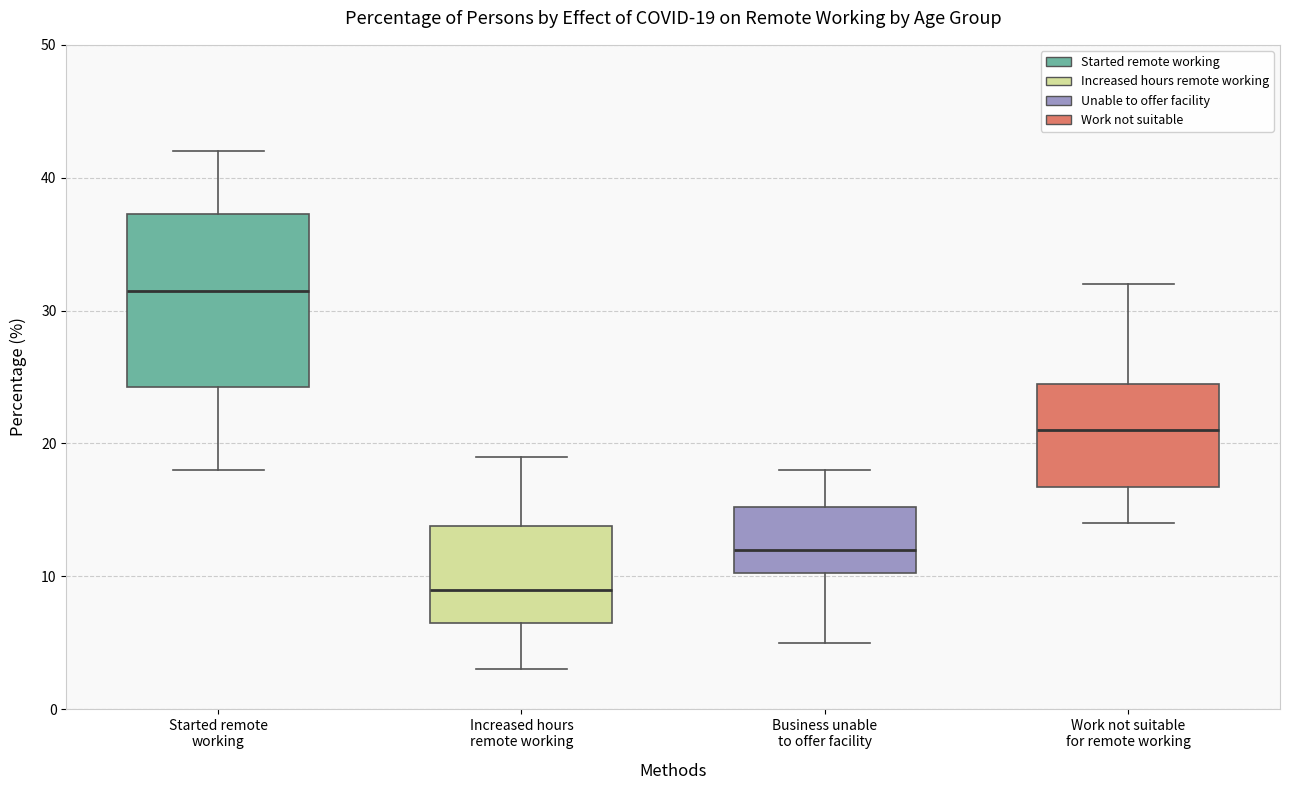

Which box is the tallest, from its lower edge to its upper edge?

Started remote working